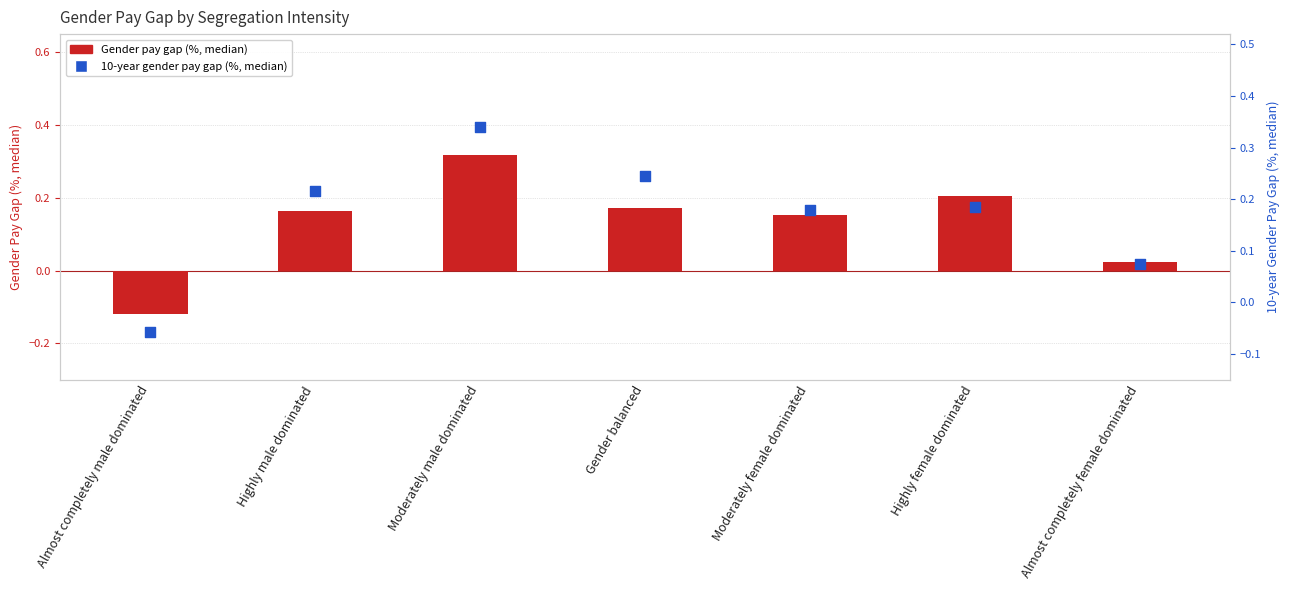

At how many categories does at least one series exceed 0?

6